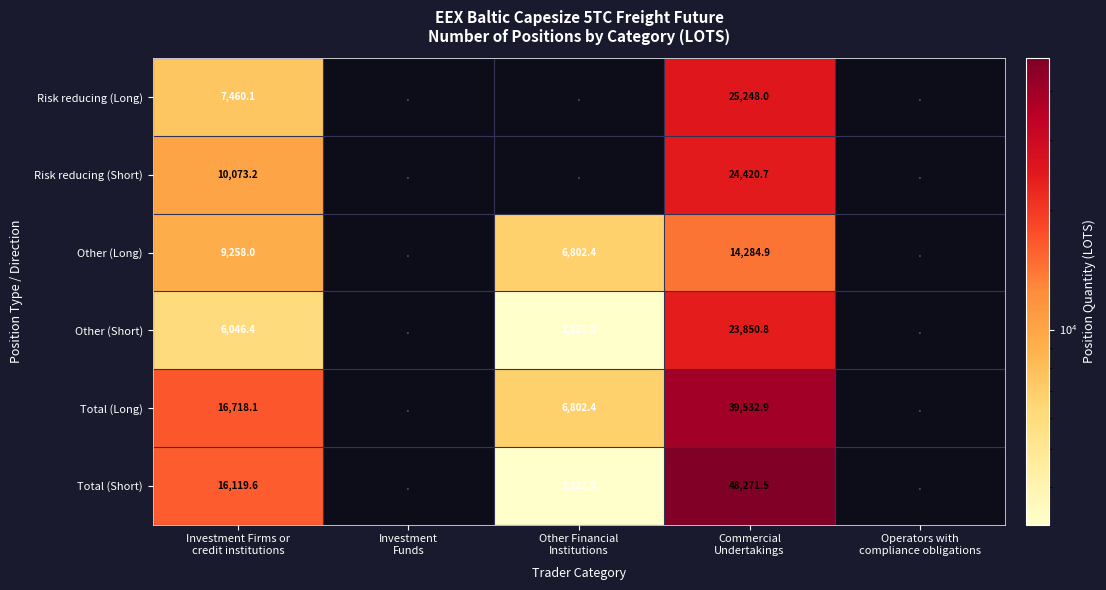

Which category has the highest value in the Total (Short) series?

Commercial Undertakings